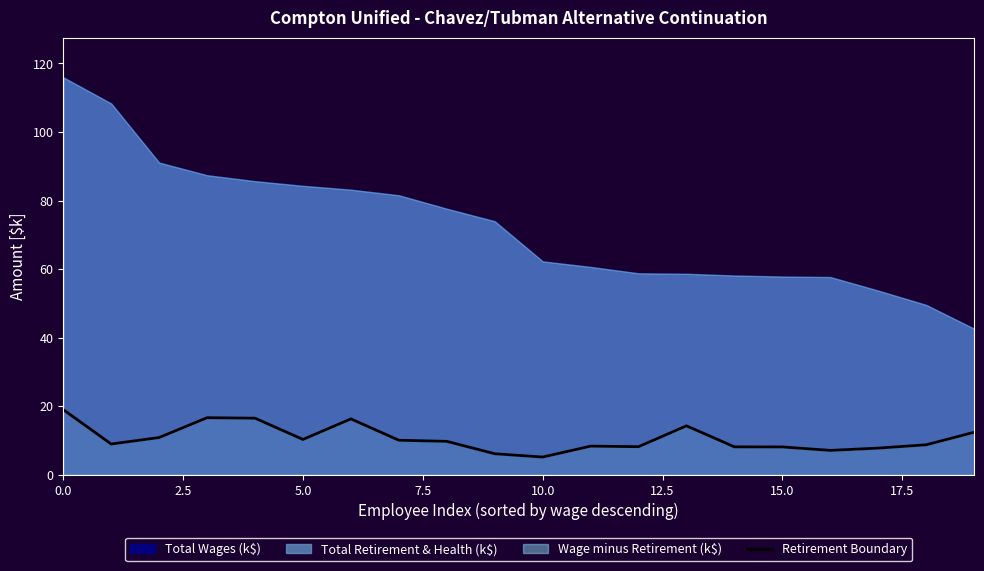

True or false: the data shows 12.4 at 15.

False